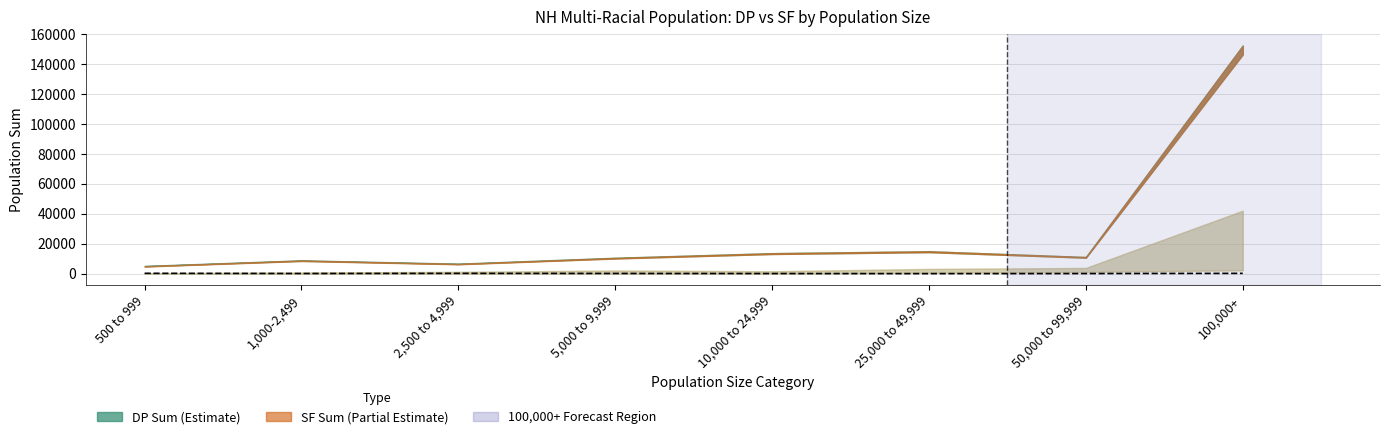

What is the label of the 7th point from the left?

50,000 to 99,999